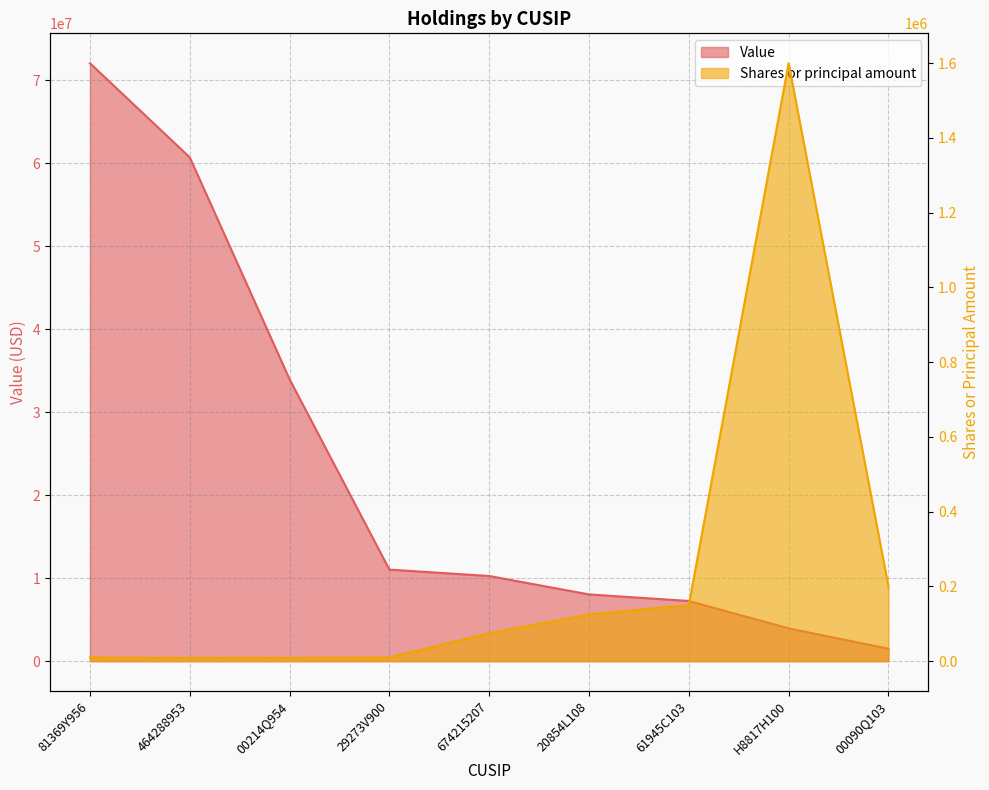

Reading left to right, transcribe all the data shown in this chart.

Shares or principal amount: 10000	8500	9000	10000	75000	125000	150000	1599900	200000
Value: 72020000	60682000	33957000	11030000	10258000	8040000	7250000	3952000	1498000